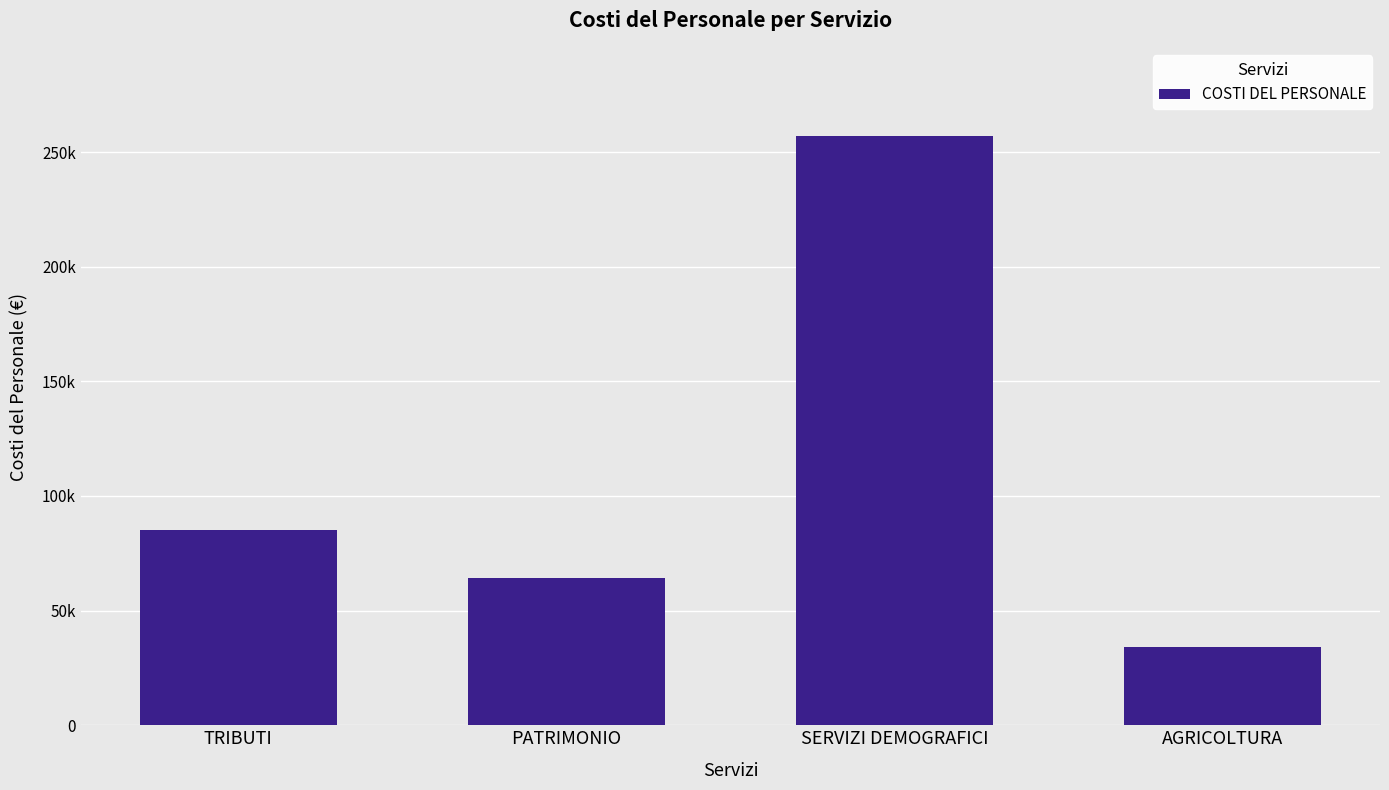

At which category does the chart reach its peak across all series?

SERVIZI DEMOGRAFICI